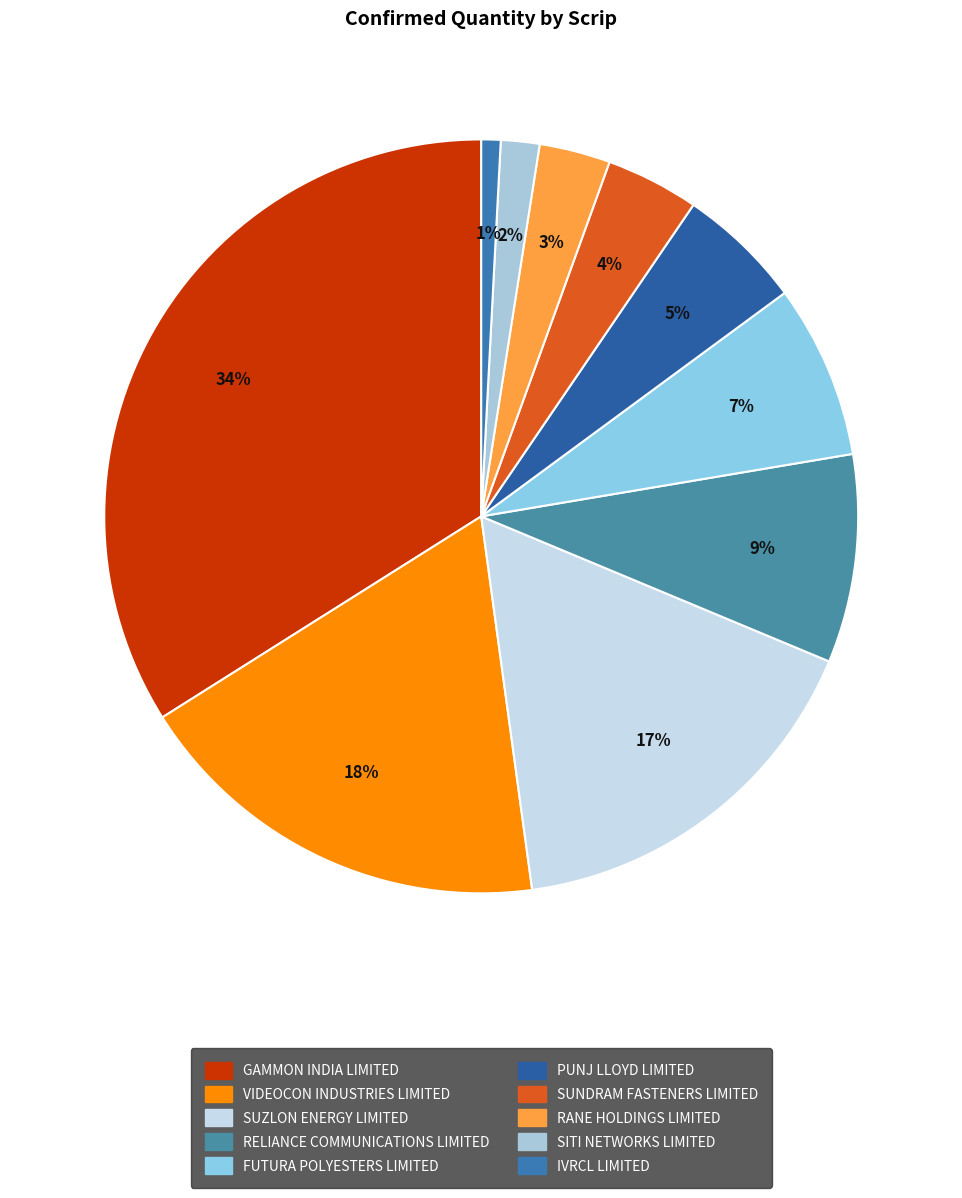

To the nearest percent, what is the difference between the largest and smallest slice percentages?

33%